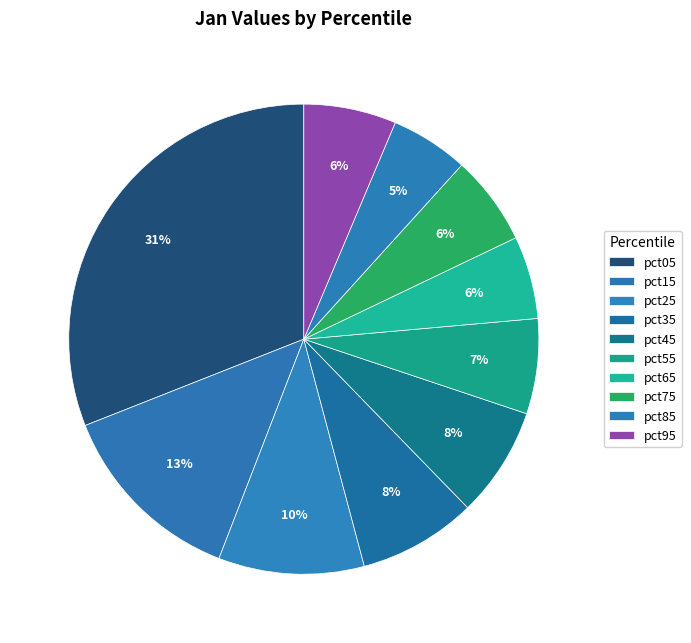

Rank the categories by value from lowest to highest.

pct85, pct65, pct75, pct95, pct55, pct45, pct35, pct25, pct15, pct05